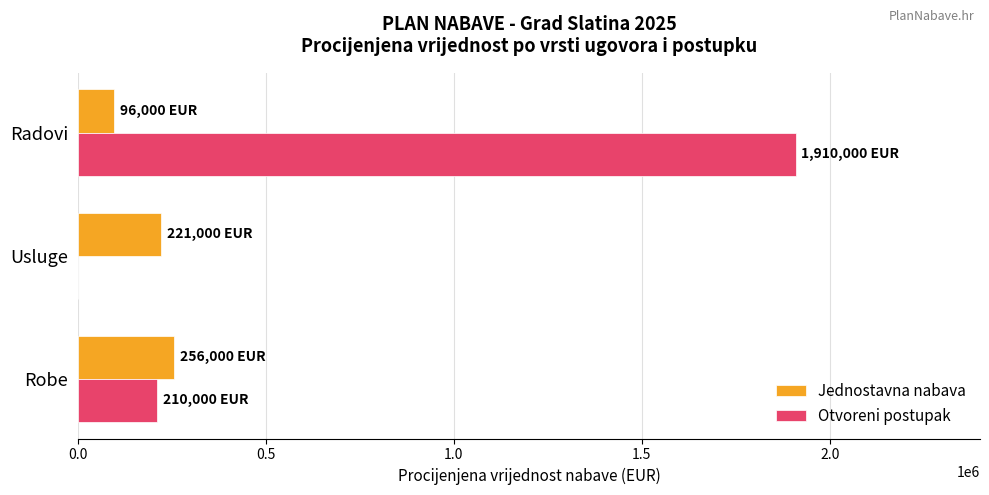

What is the maximum value shown in the chart?

1910000